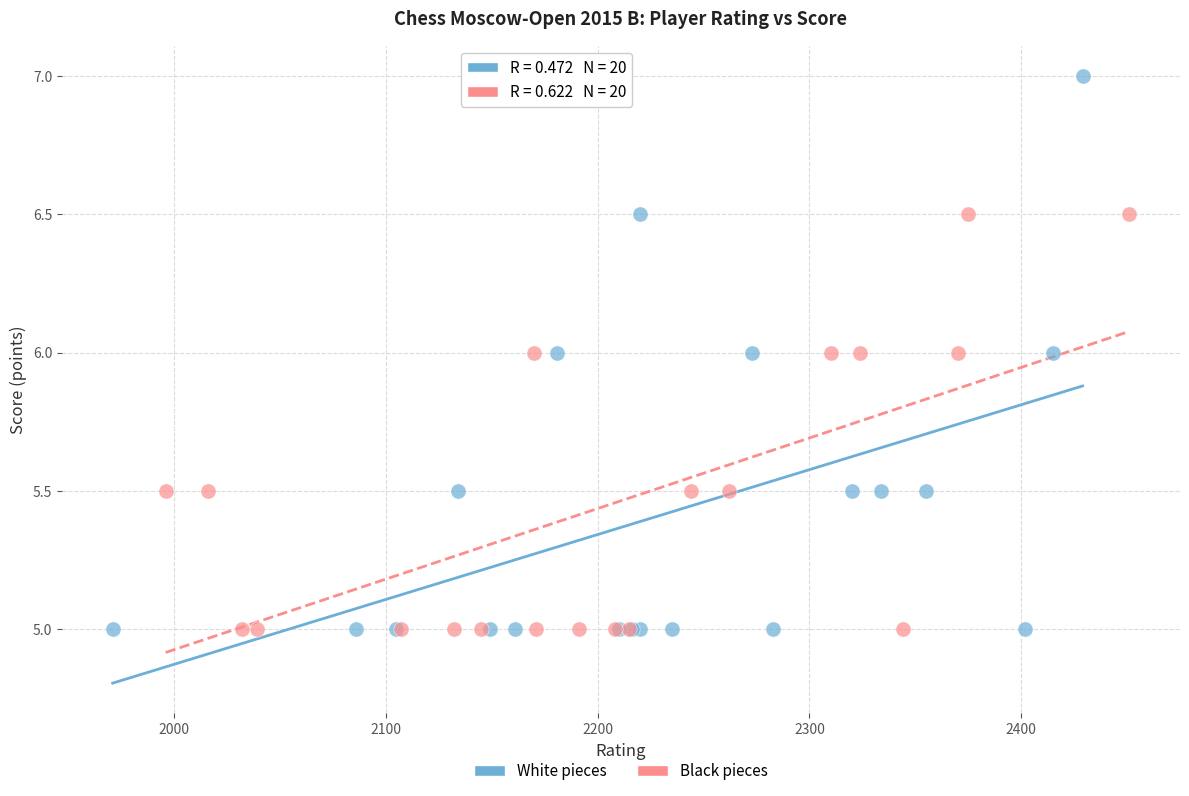

Which series has the widest spread of Y values?

White pieces